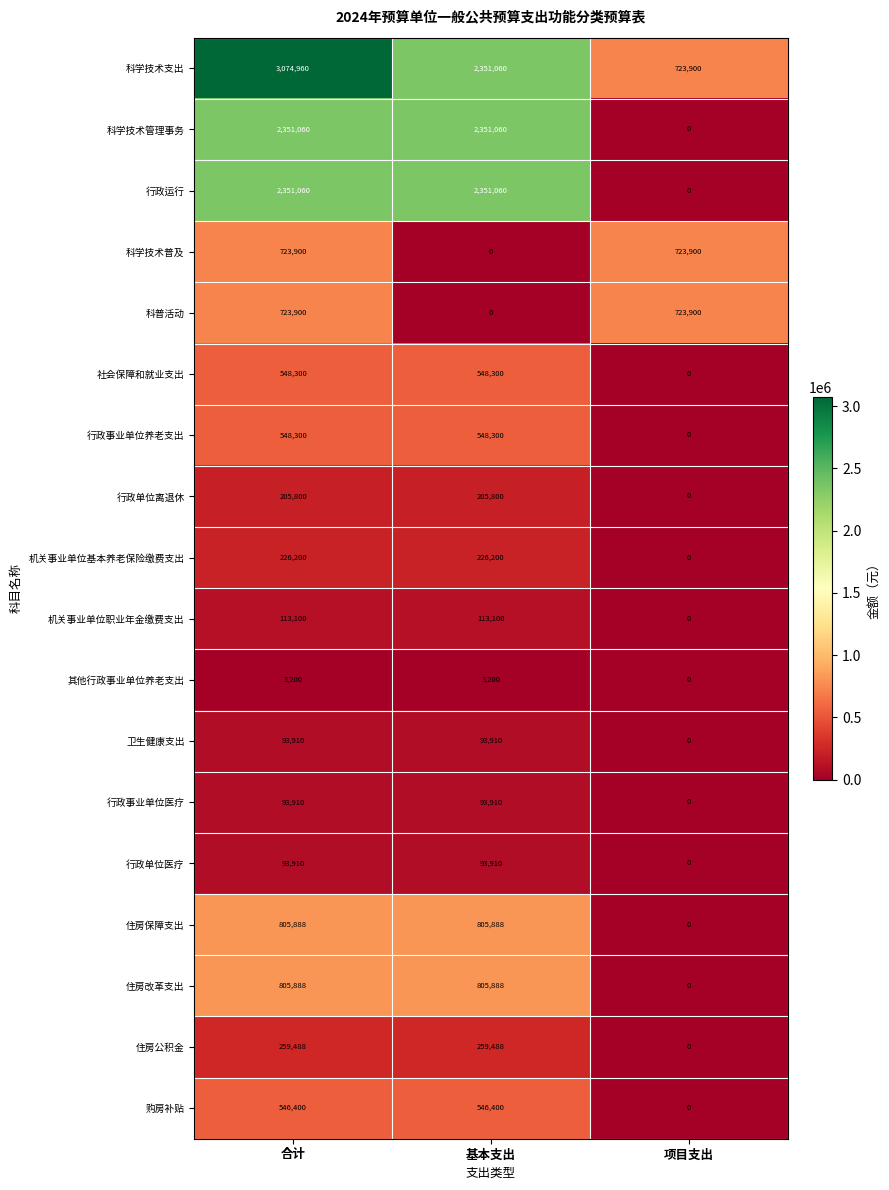

What is the total value across all series at 项目支出?

2171700